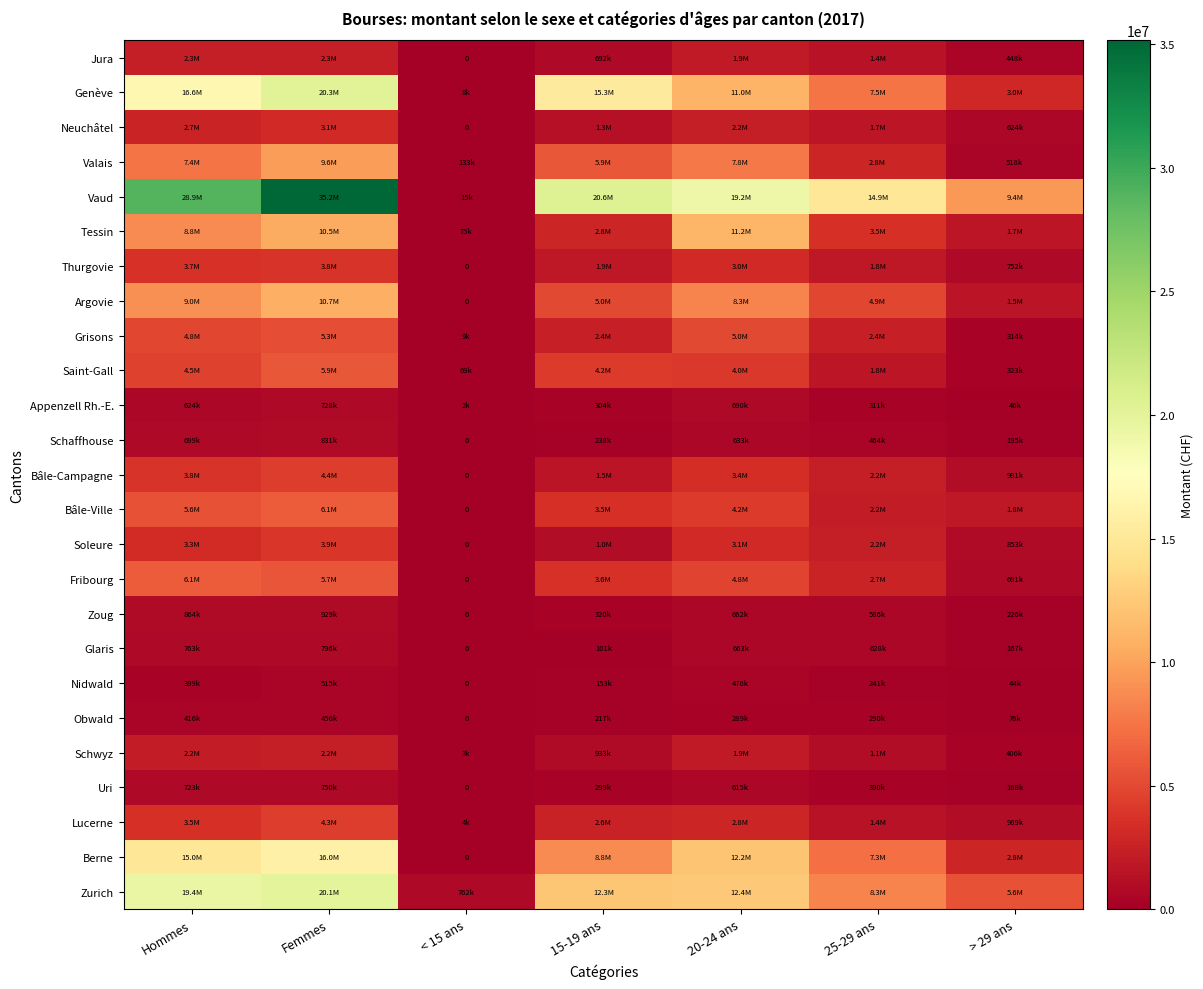

Rank the series by their maximum value, from highest to lowest.

Vaud, Genève, Zurich, Berne, Tessin, Argovie, Valais, Bâle-Ville, Fribourg, Saint-Gall, Grisons, Bâle-Campagne, Lucerne, Soleure, Thurgovie, Neuchâtel, Jura, Schwyz, Zoug, Schaffhouse, Glaris, Uri, Appenzell Rh.-E., Nidwald, Obwald